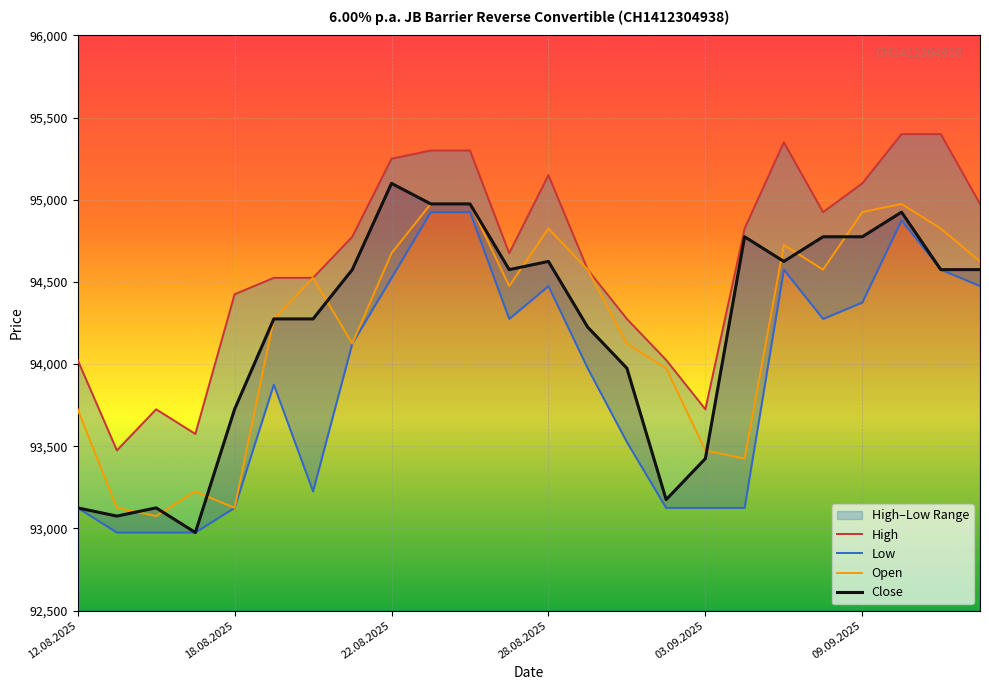

What is the value of the Low point at the 13th from the left?

94475